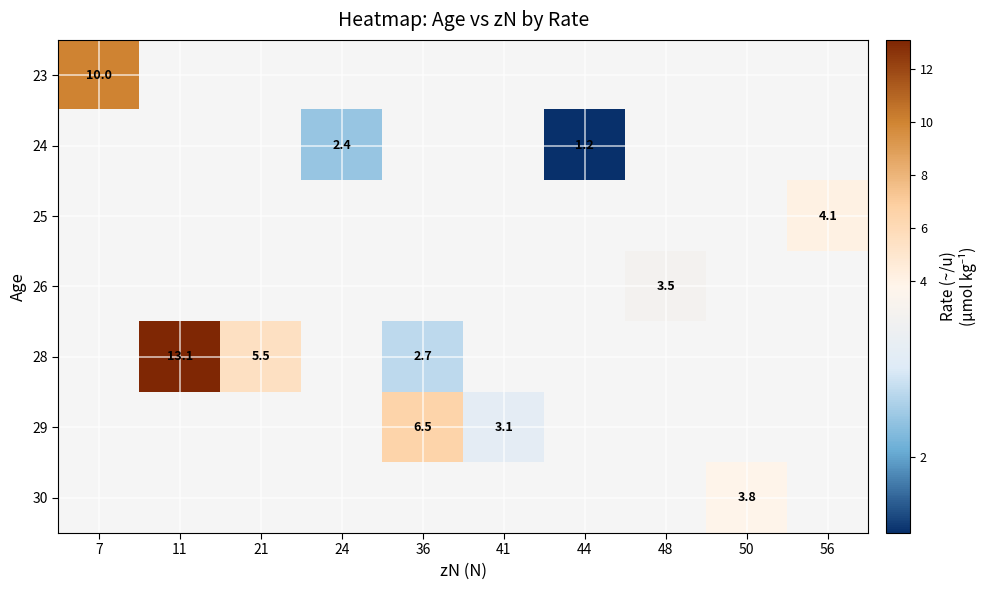

The 24 series shows 0.7 at 24. True or false?

False